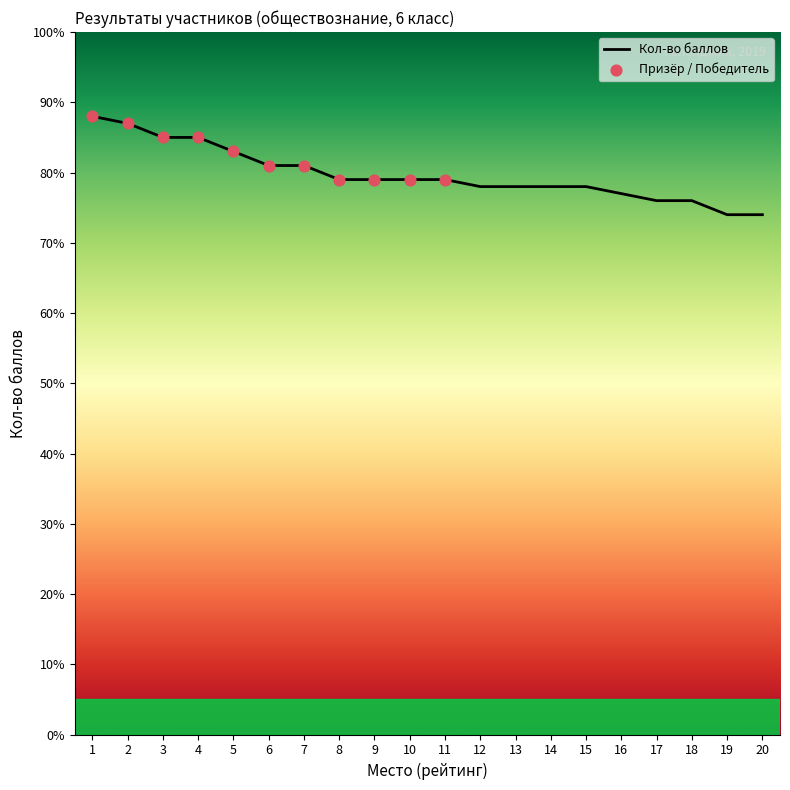

What is the ratio of the value at 2 to the value at 1?

1.0